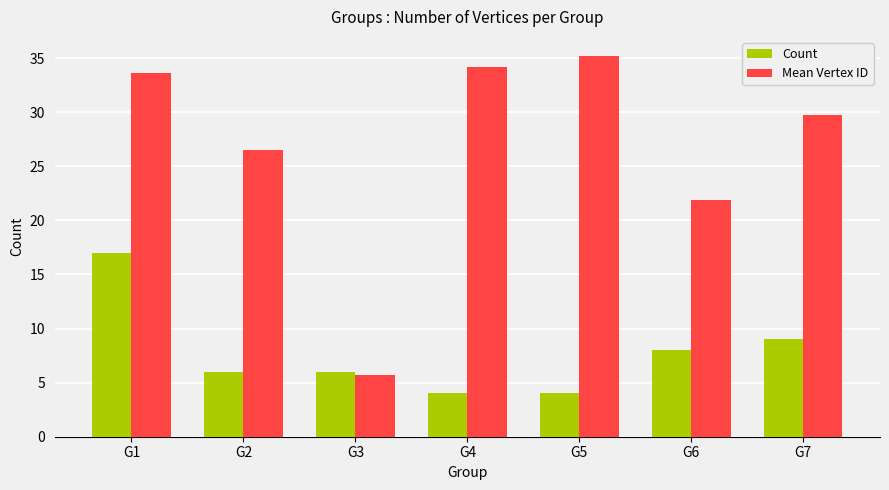

At G4, list the series in order from largest to smallest.

Mean Vertex ID, Count